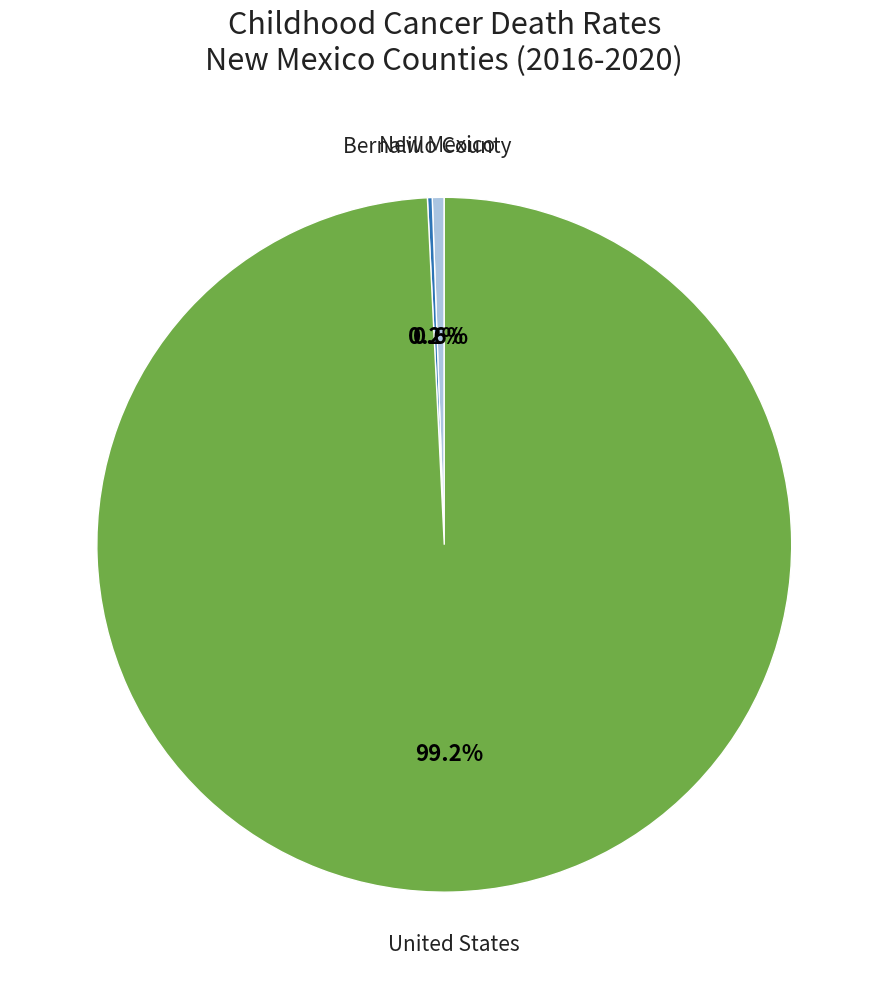

What percentage do United States and New Mexico together represent?

99.8%